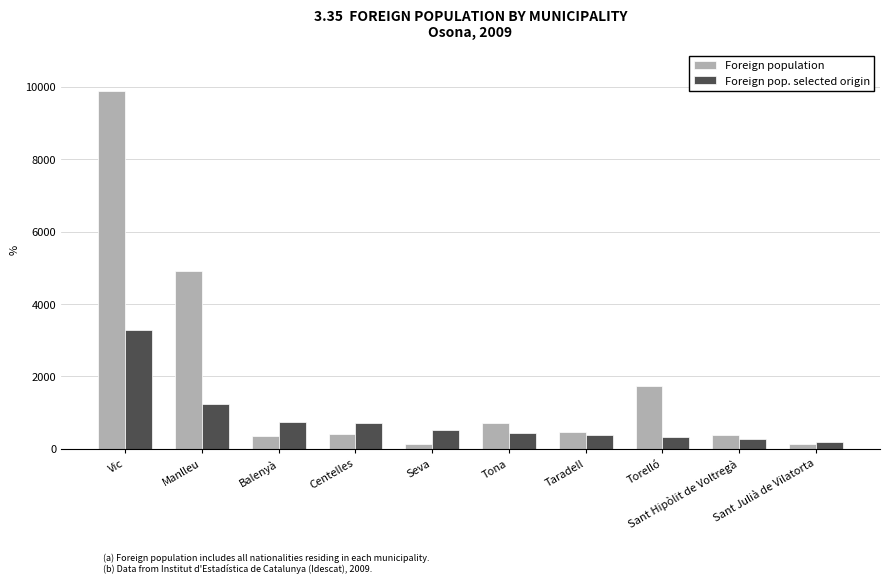

What is the minimum value shown in the chart?

127